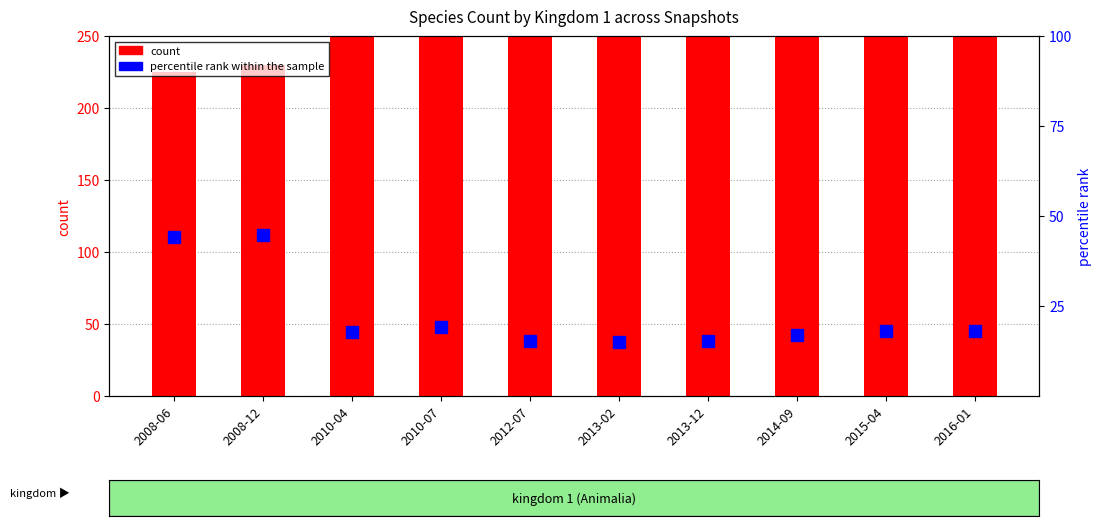

At which category is the sum across all series the highest?

2016-01